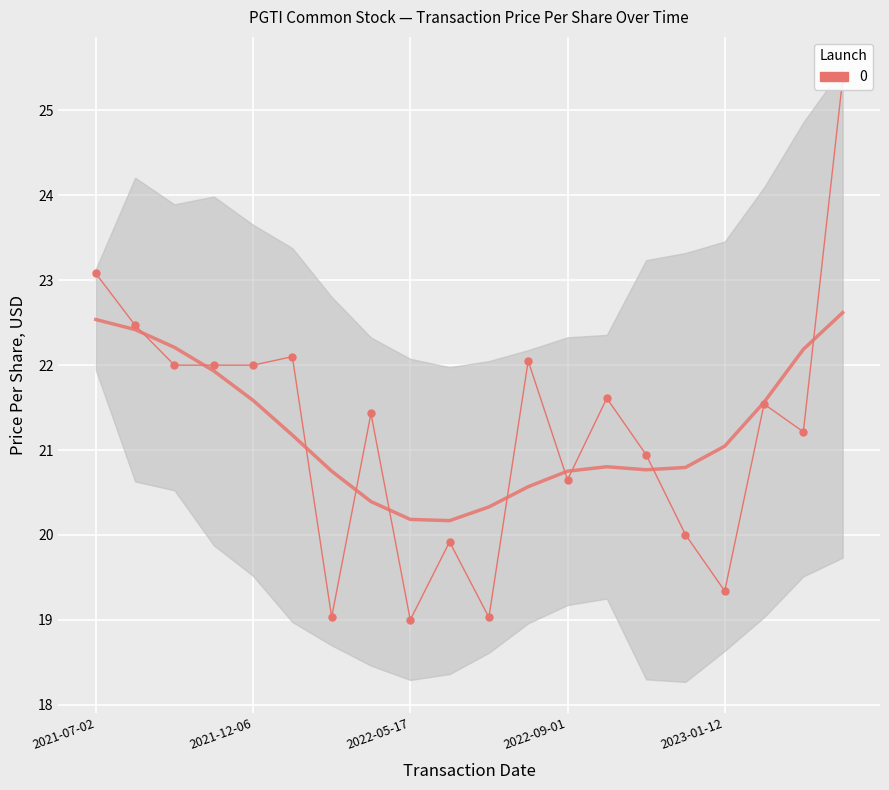

Is this an area chart (filled region under the line)?

No